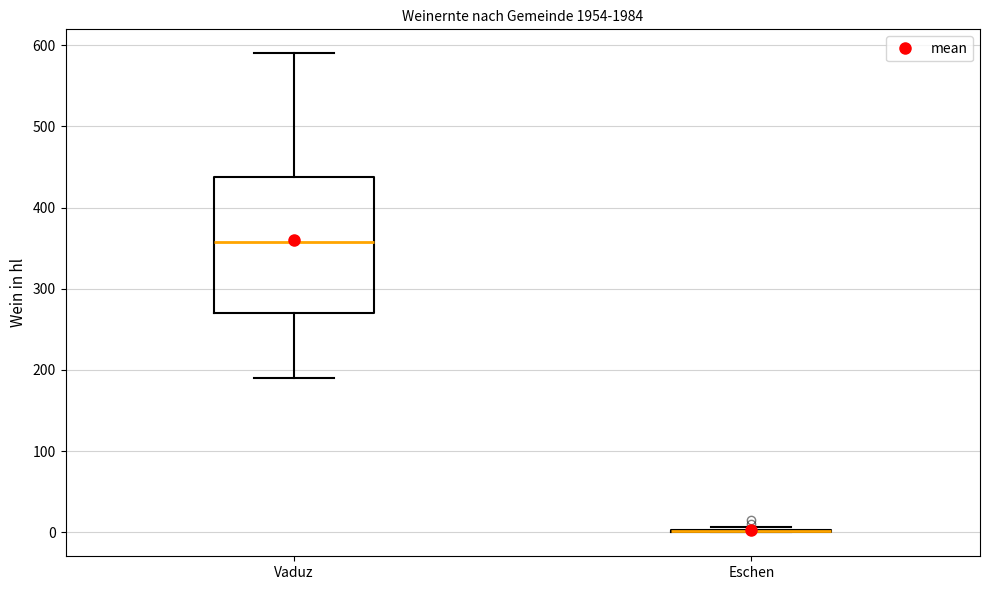

Which box is the tallest, from its lower edge to its upper edge?

Vaduz